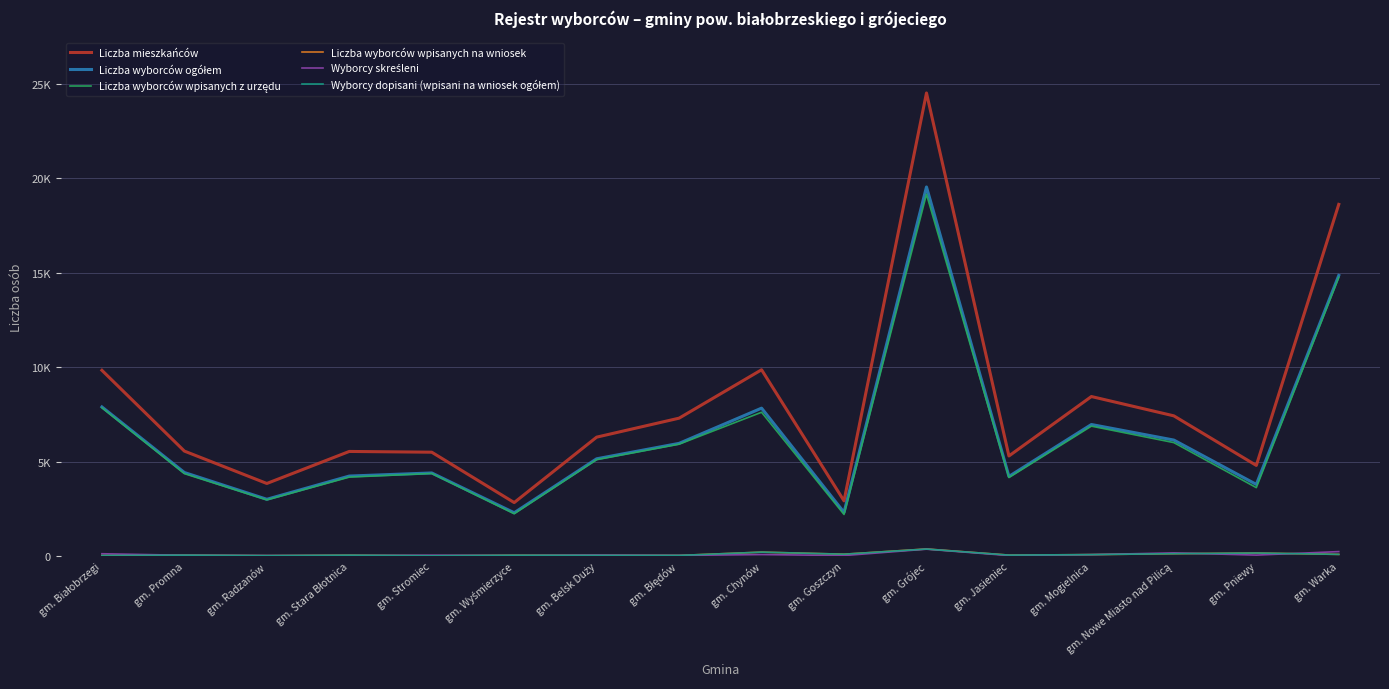

Which category has the highest value across all series?

gm. Grójec